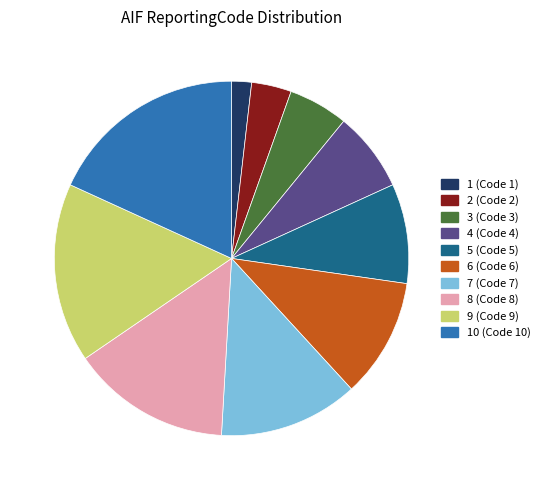

Is there a majority slice in this chart?

No